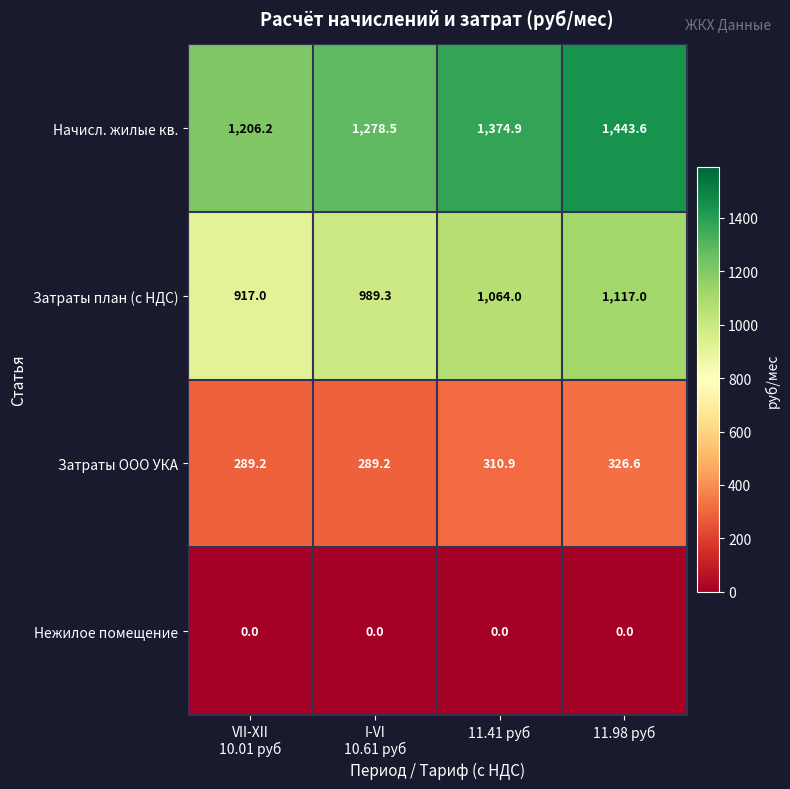

True or false: Затраты ООО УКА has a value of 503.1 at 11.98 руб.

False